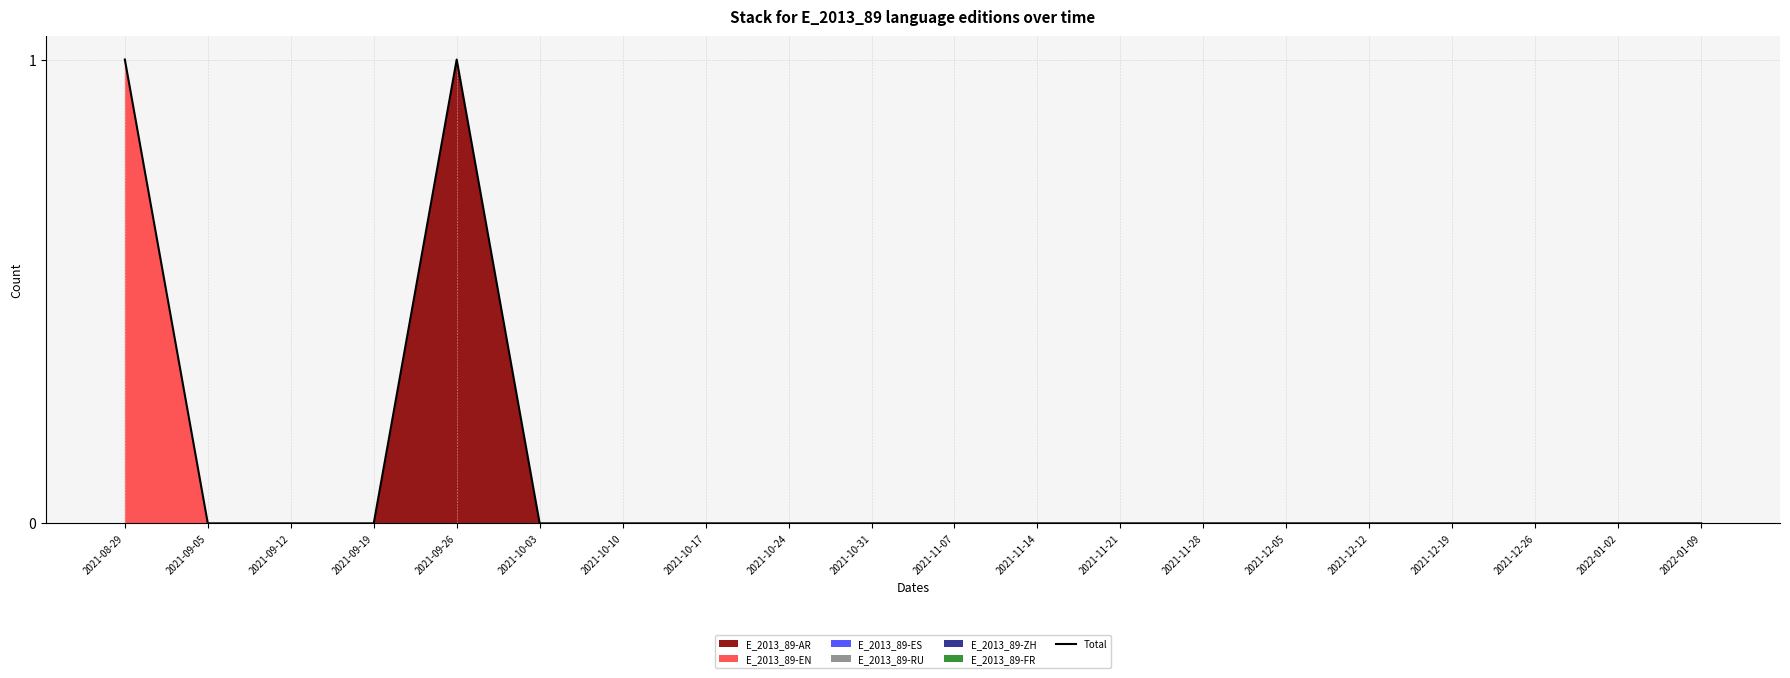

What is the difference between the second highest and second lowest values?

1